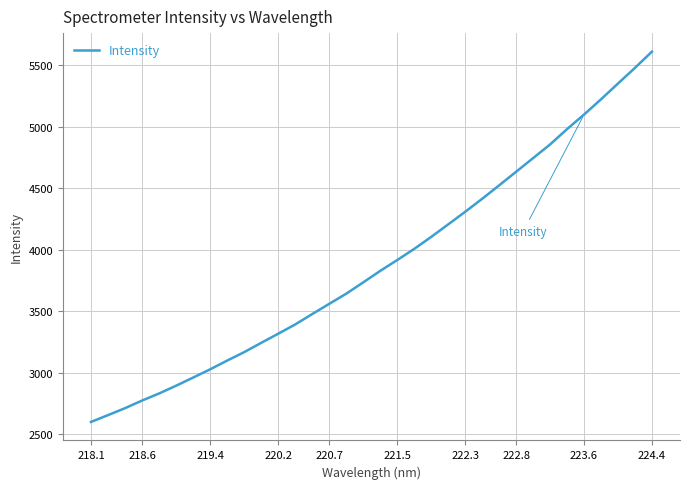

What is the greatest value displayed?

5609.8